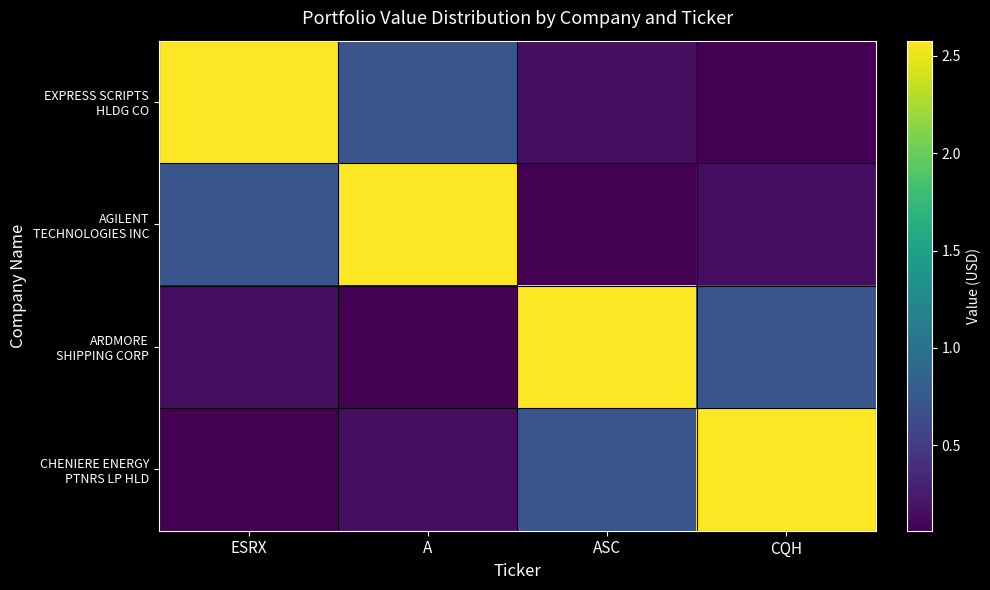

Rank the series at ASC from highest to lowest value.

ARDMORE SHIPPING CORP, CHENIERE ENERGY PTNRS LP HLD, EXPRESS SCRIPTS HLDG CO, AGILENT TECHNOLOGIES INC